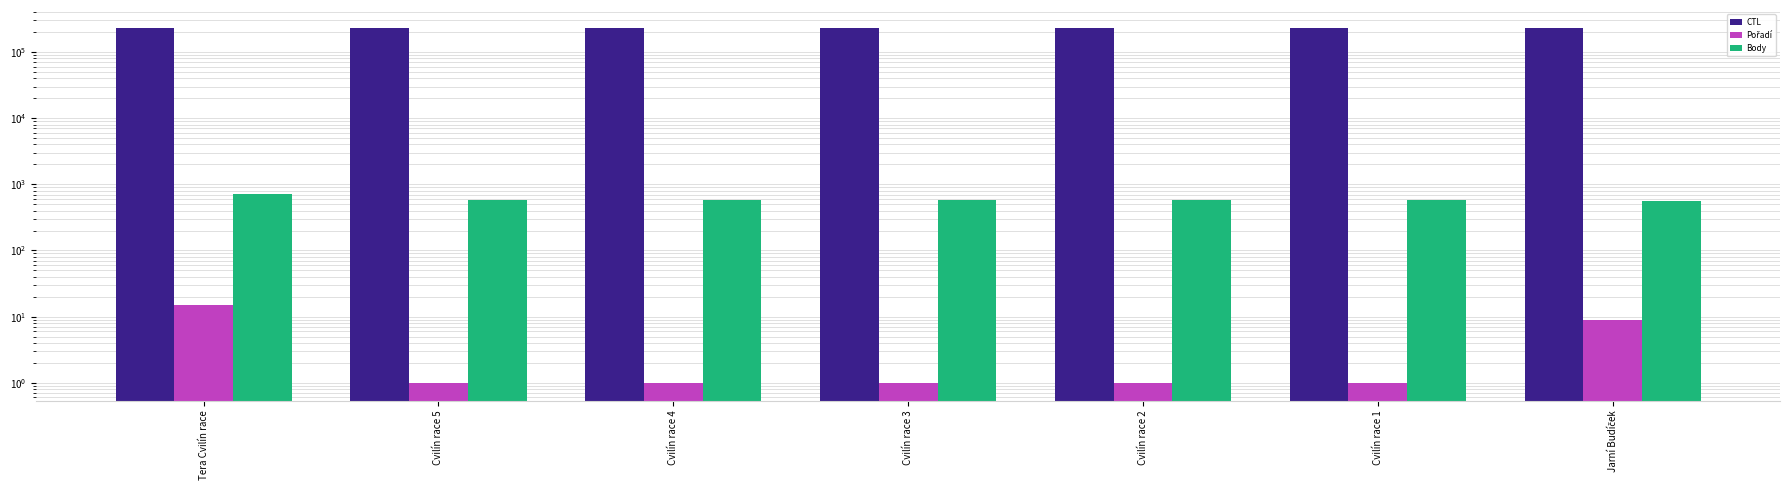

At which label is Pořadí closest to 8?

Jarní Budíček